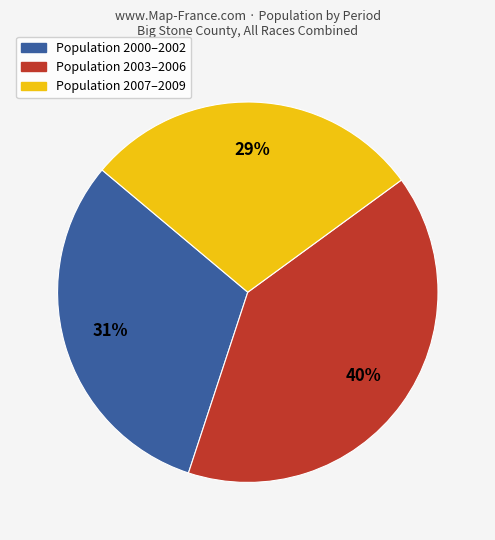

Does any single category account for the majority?

No